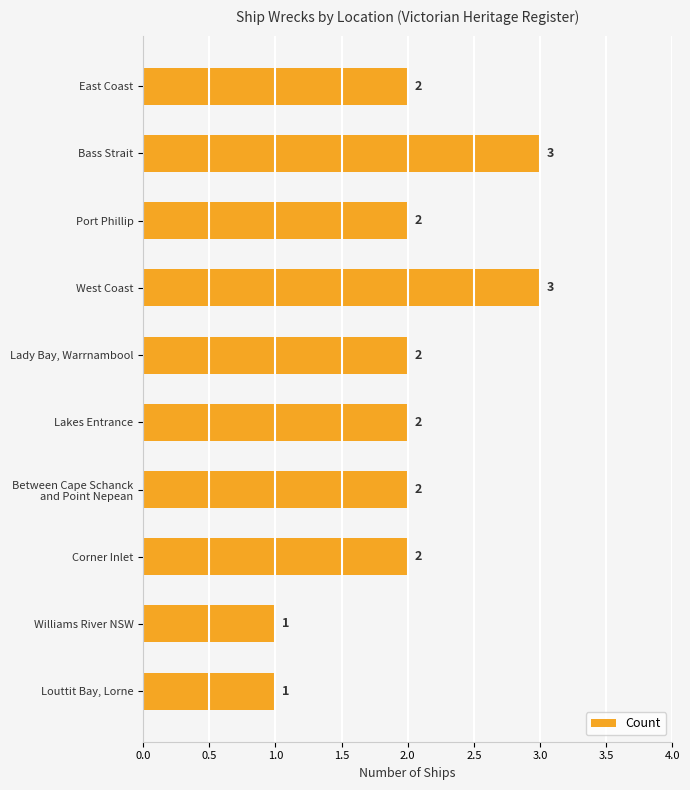

Reading top to bottom, list all the values displayed in this chart.

2	3	2	3	2	2	2	2	1	1